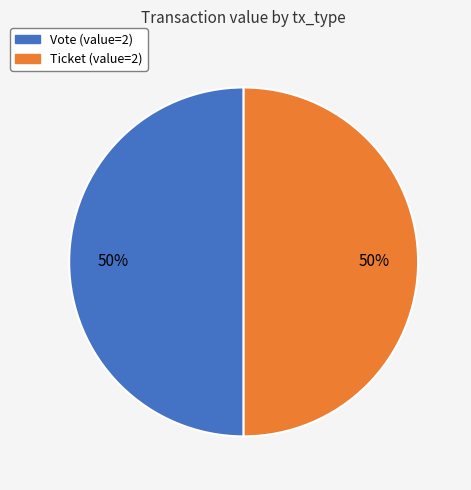

To the nearest percent, what is the average slice percentage?

50%